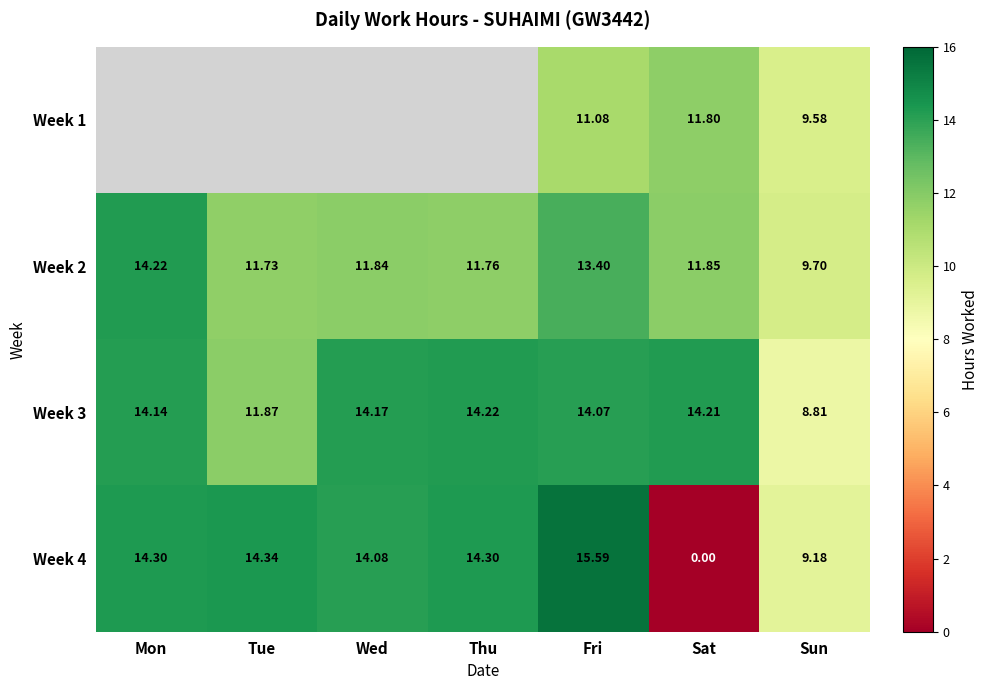

At which label does Week 2 first exceed 11?

Mon